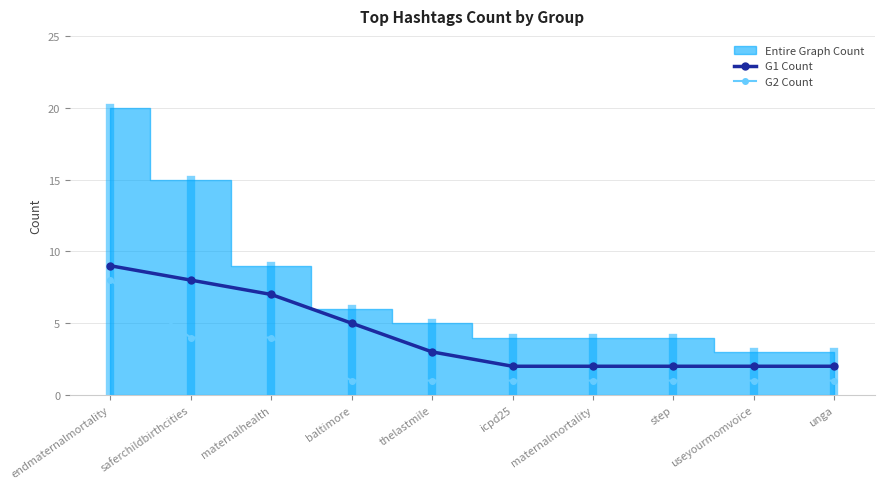

True or false: G1 Count and G2 Count cross at least once.

False